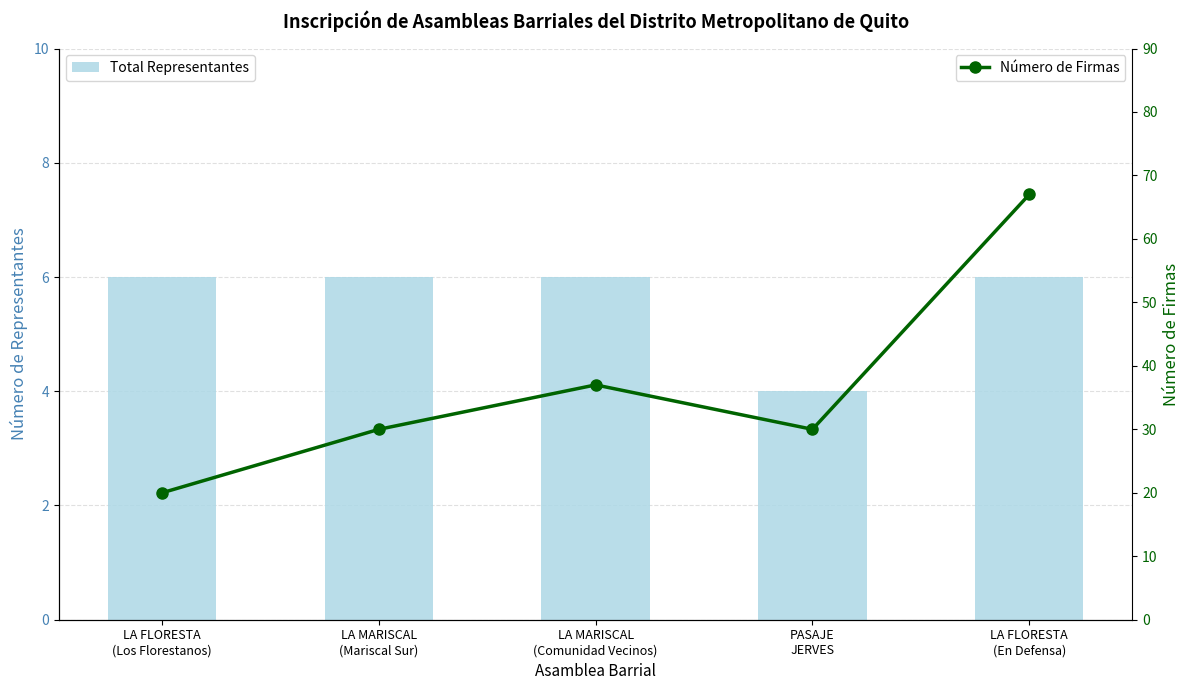

What is the total value across all series at PASAJE
JERVES?

34